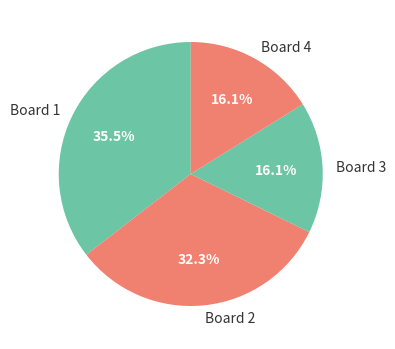

Does any single category account for the majority?

No